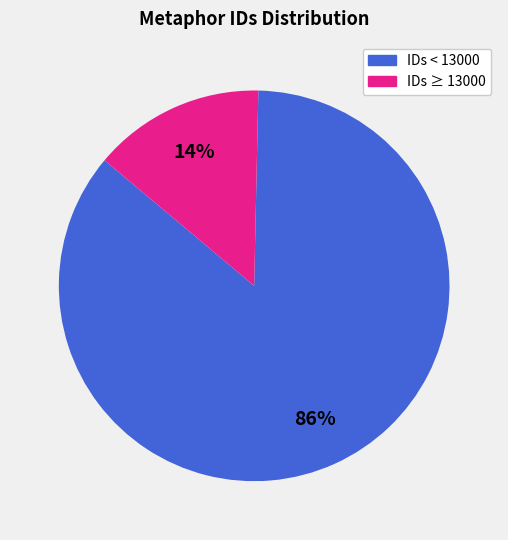

To the nearest percent, what is the average slice percentage?

50%